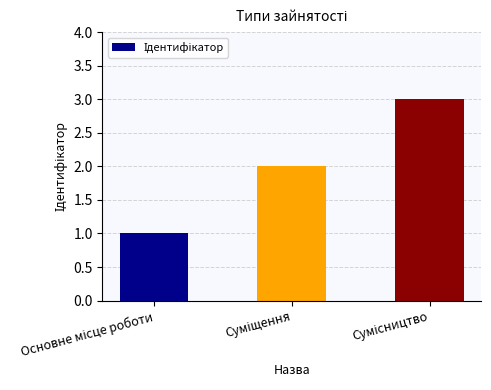

Does the chart contain stacked bars?

No